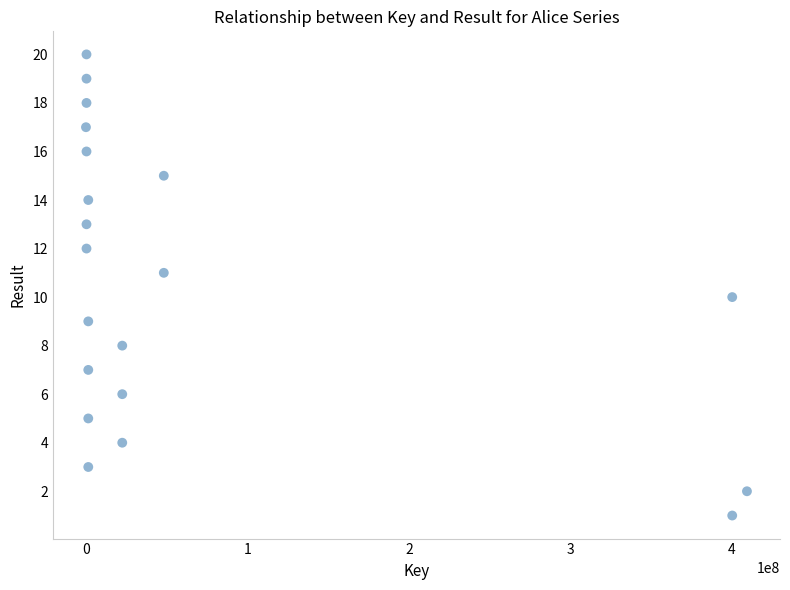

What is the range of X values (max minus min)?

409409957